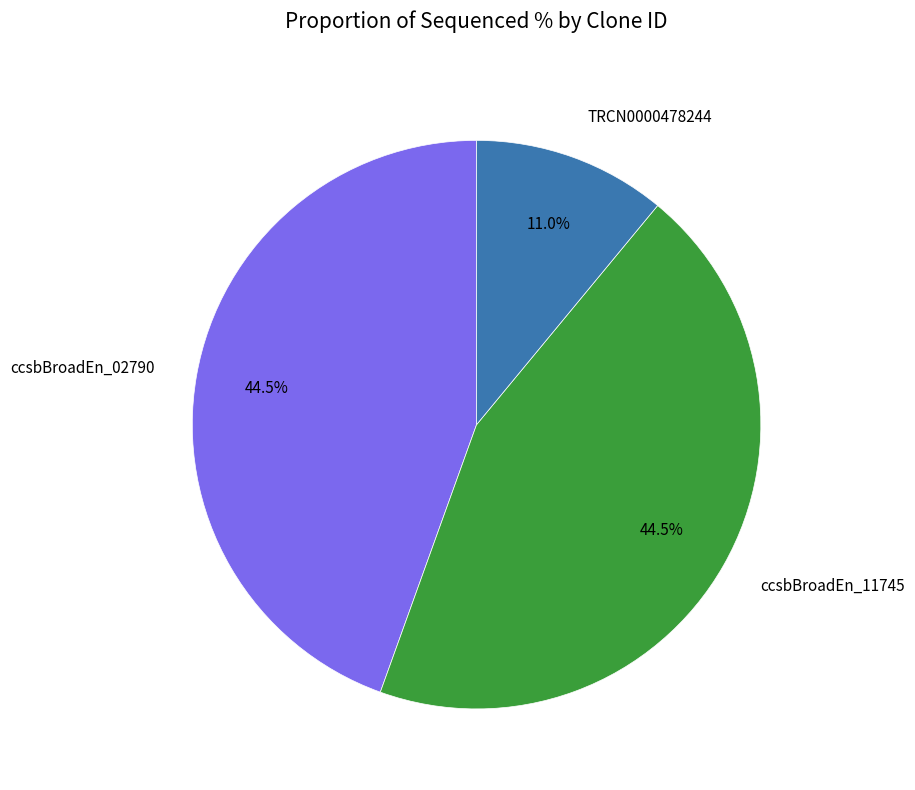

To the nearest percent, what portion does TRCN0000478244 represent?

11%